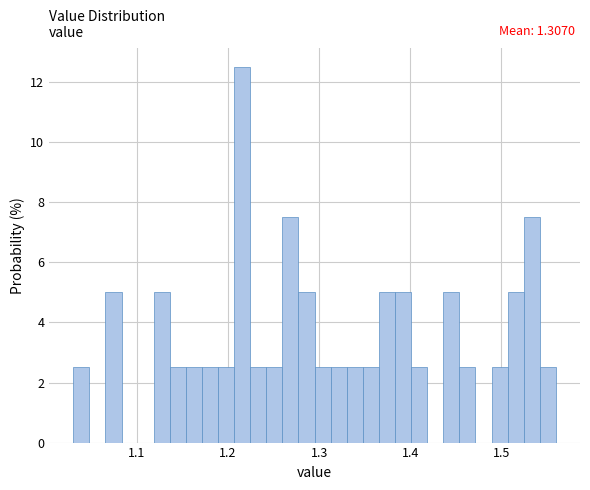

Around what value on the x-axis is the tallest bar? Give the approximate position of its centre, as read against the axis.

1.22